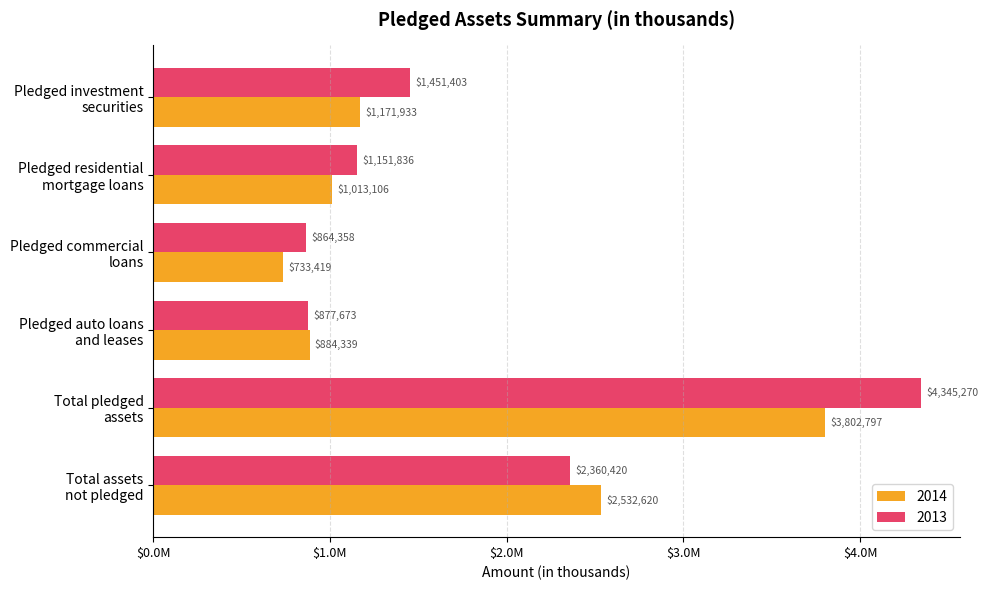

At which category is the sum across all series the highest?

Total pledged
assets